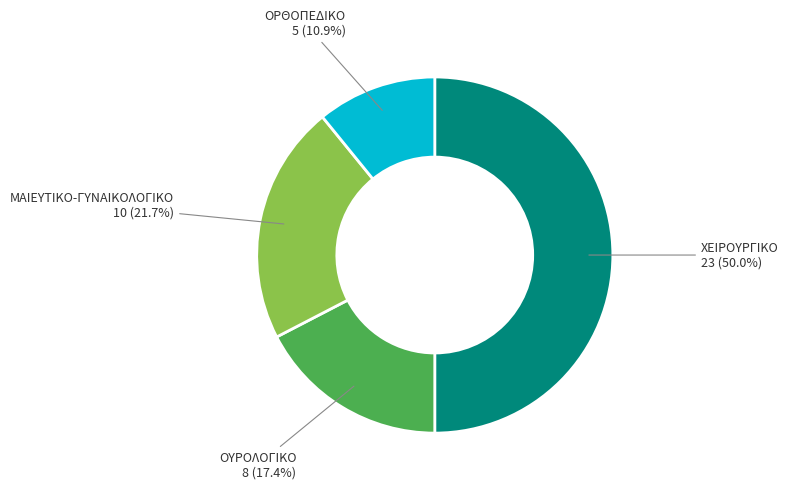

How much of the chart is everything except ΜΑΙΕΥΤΙΚΟ-ΓΥΝΑΙΚΟΛΟΓΙΚΟ?

78.3%